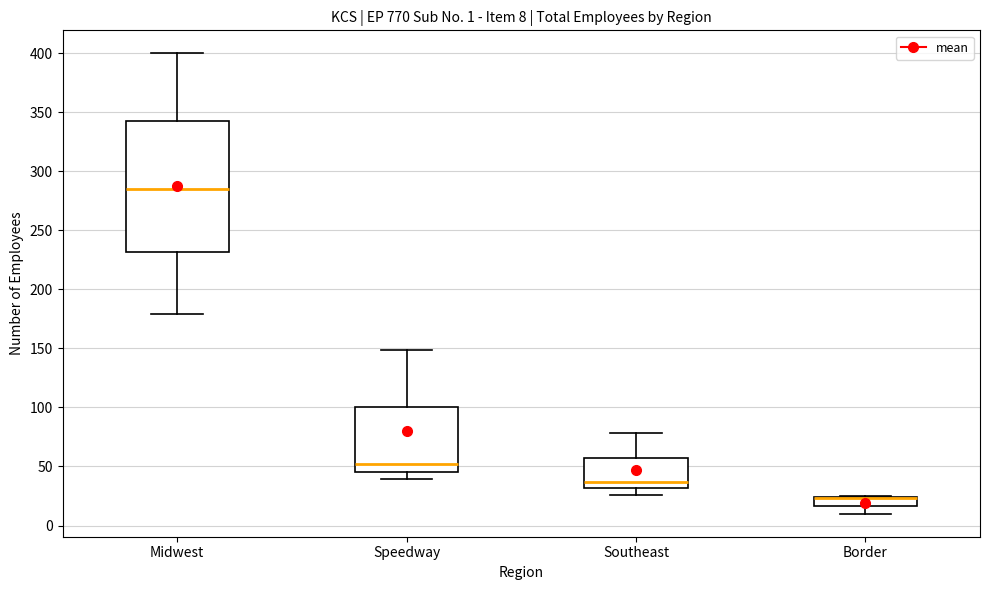

Which box is the tallest, from its lower edge to its upper edge?

Midwest